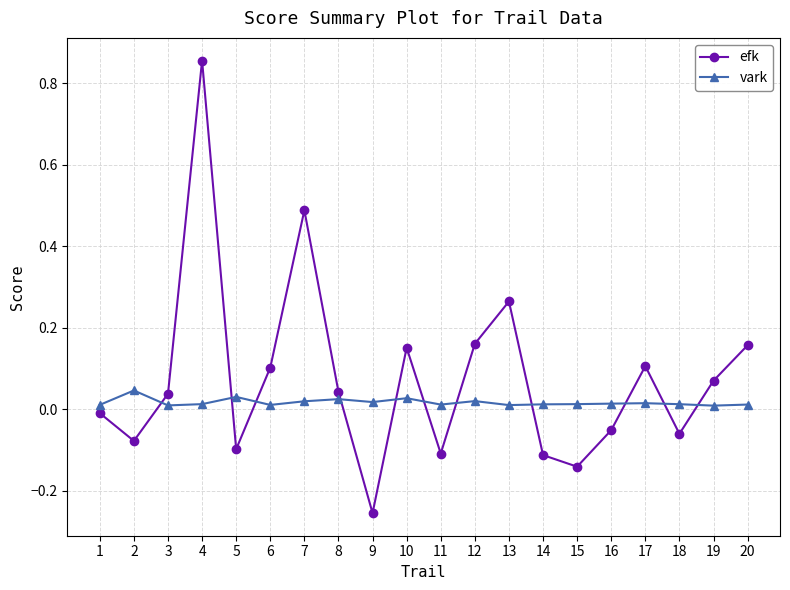

The value of efk at 19 is 0.0. True or false?

False